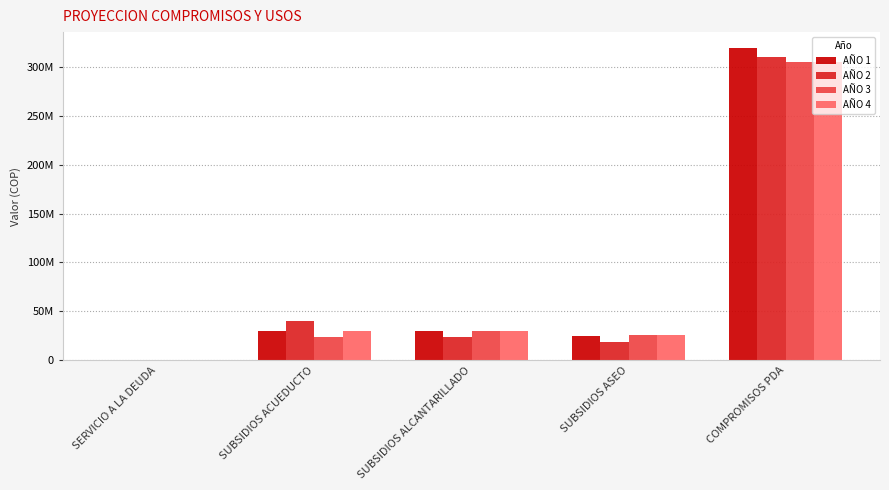

What are all the series names shown in the legend?

AÑO 1, AÑO 2, AÑO 3, AÑO 4